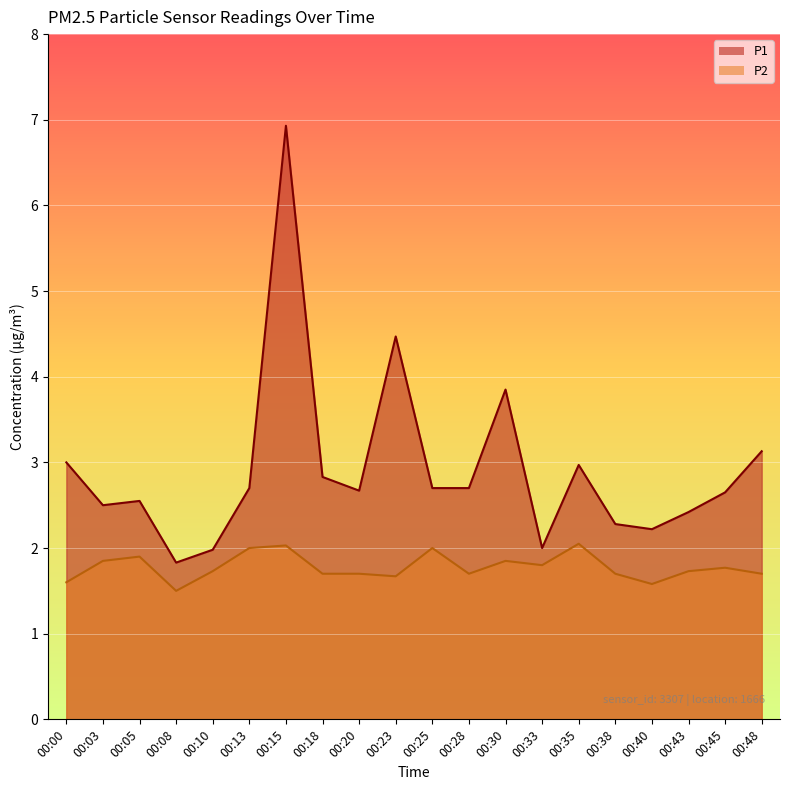

Reading right to left, extract all data points from this chart.

P1: 00:48=3.1	00:45=2.6	00:43=2.4	00:40=2.2	00:38=2.3	00:35=3.0	00:33=2.0	00:30=3.9	00:28=2.7	00:25=2.7	00:23=4.5	00:20=2.7	00:18=2.8	00:15=6.9	00:13=2.7	00:10=2.0	00:08=1.8	00:05=2.5	00:03=2.5	00:00=3.0
P2: 00:48=1.7	00:45=1.8	00:43=1.7	00:40=1.6	00:38=1.7	00:35=2.0	00:33=1.8	00:30=1.9	00:28=1.7	00:25=2.0	00:23=1.7	00:20=1.7	00:18=1.7	00:15=2.0	00:13=2.0	00:10=1.7	00:08=1.5	00:05=1.9	00:03=1.9	00:00=1.6